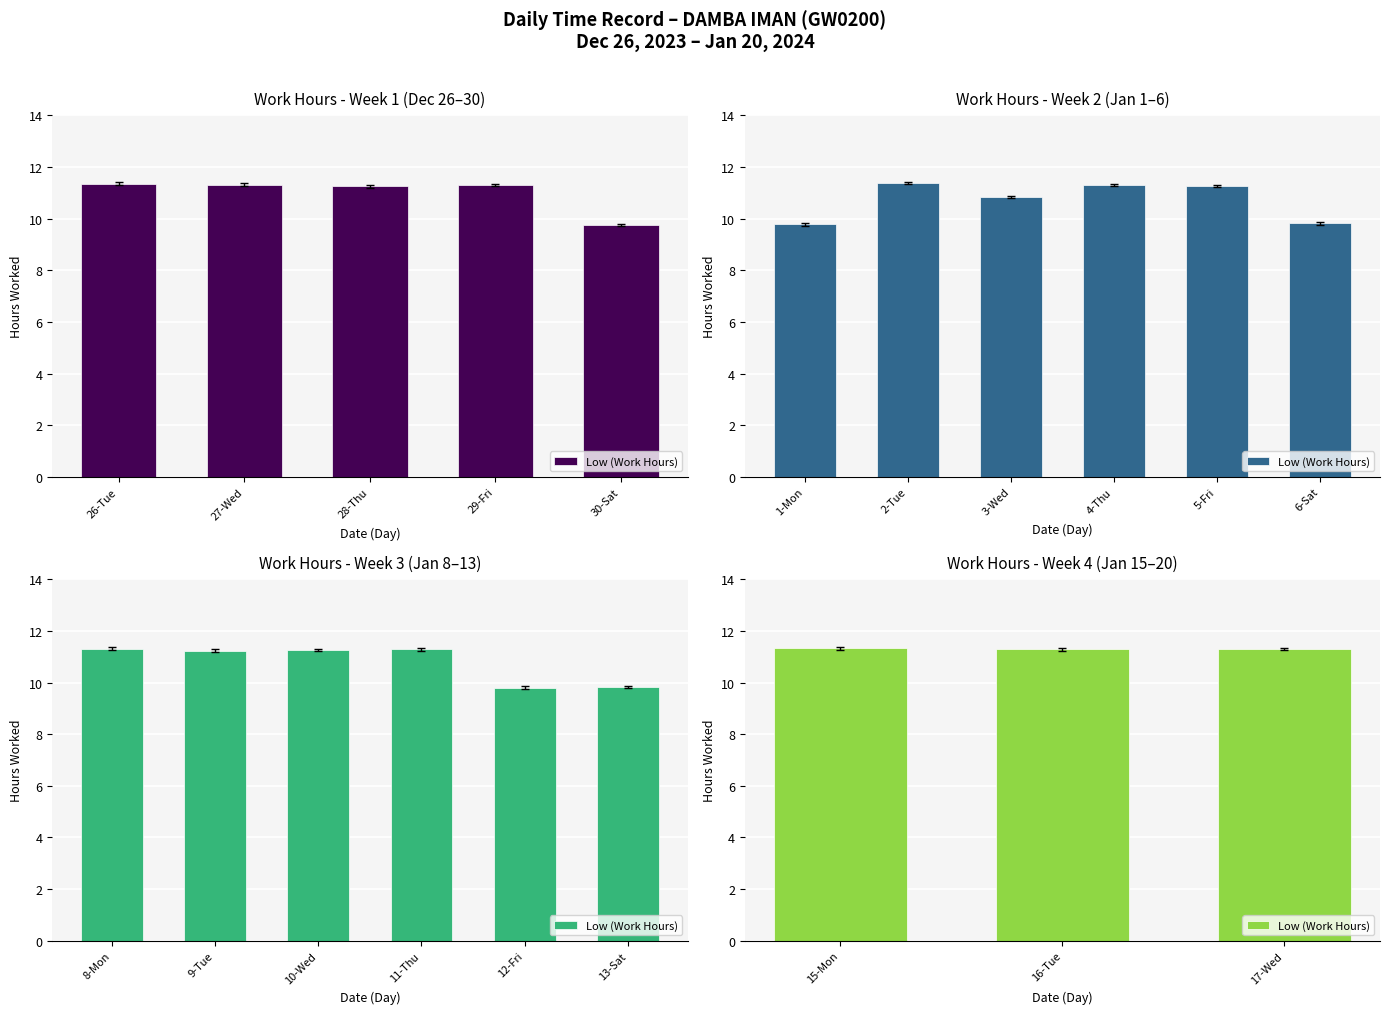

What value does the data have at 15-Mon?

11.3